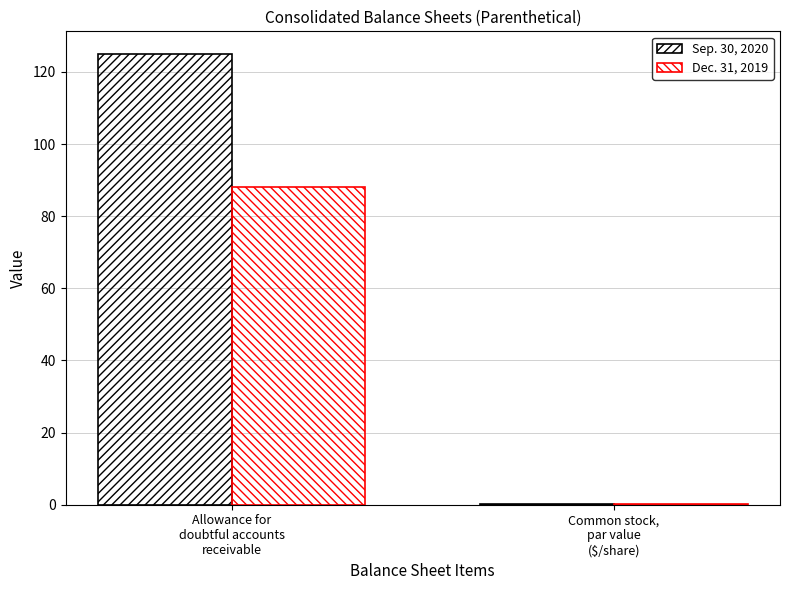

How many distinct data groups are displayed?

2